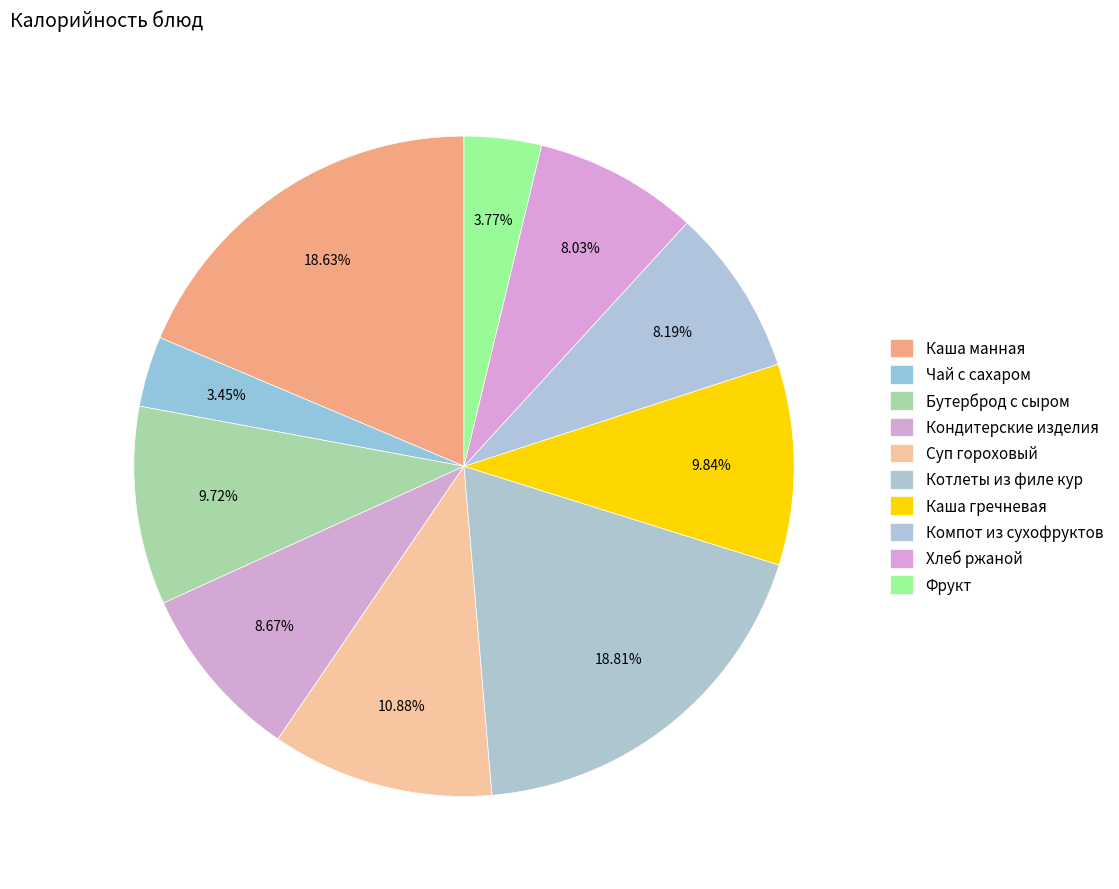

How many segments does this pie chart have?

10